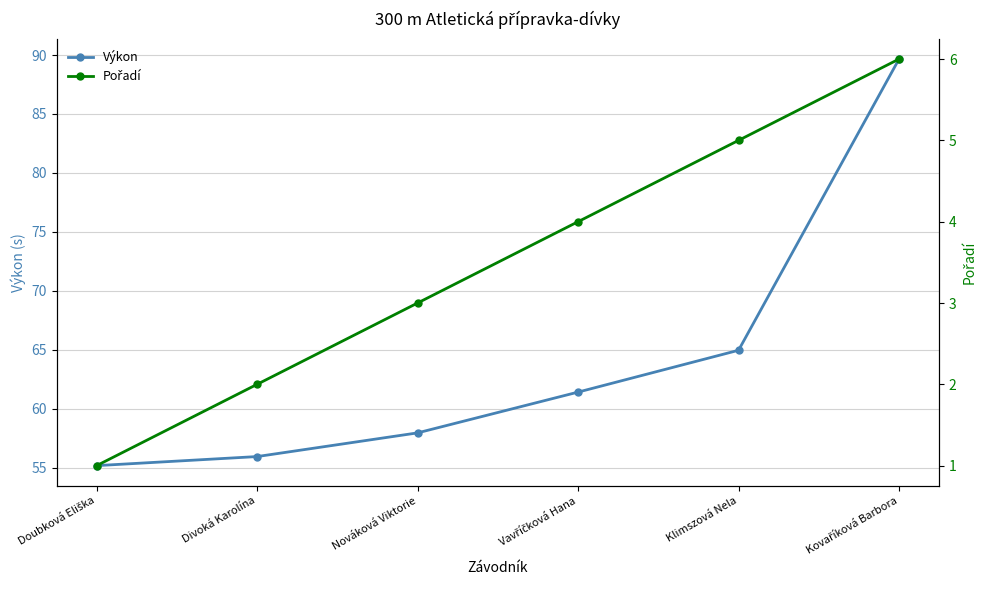

At which label does Výkon first exceed 61?

Vavříčková Hana